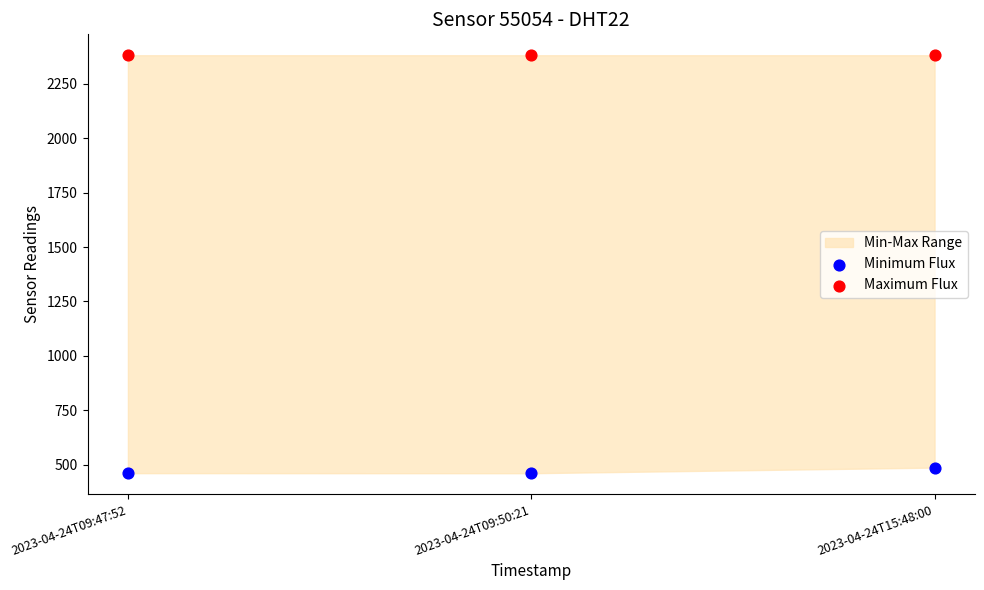

Which series reaches the minimum Y coordinate?

Minimum Flux